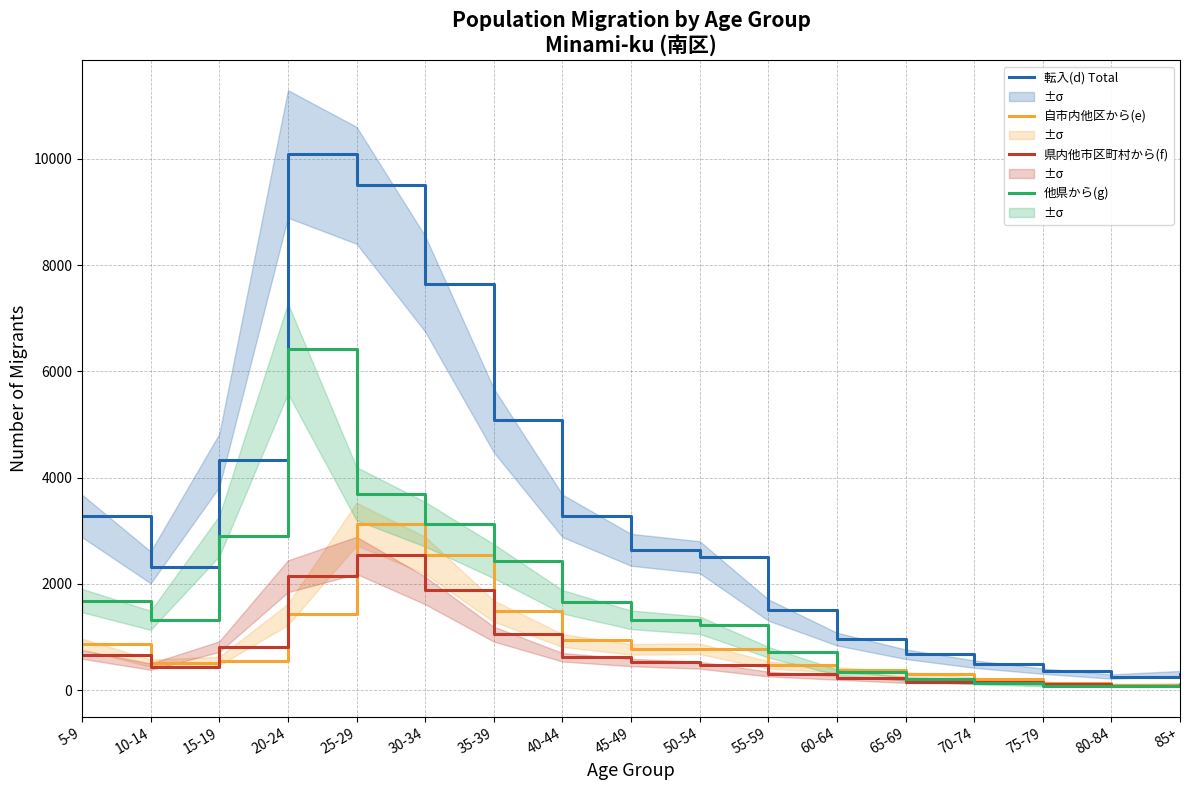

List the series in order of their peak value, highest first.

転入(d) Total, 他県から(g), 自市内他区から(e), 県内他市区町村から(f)